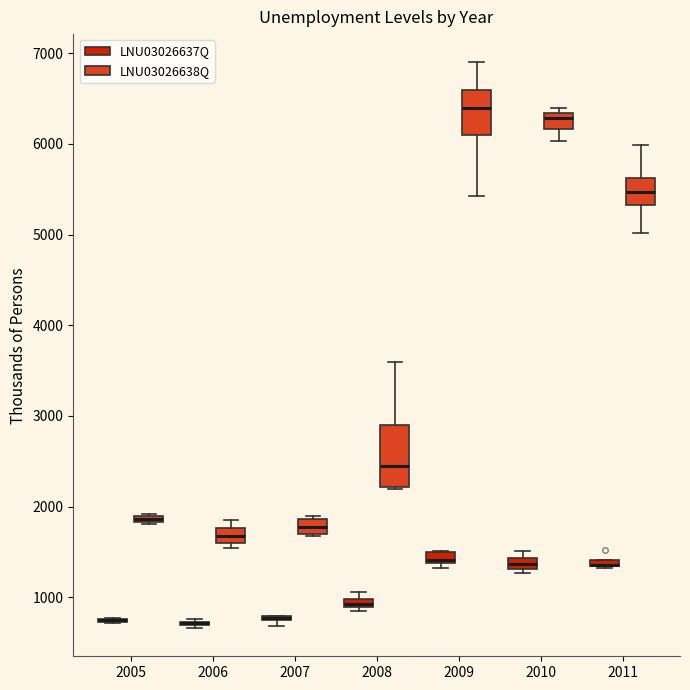

Comparing the boxes themselves (not the whiskers), which one is the tallest?

2008 (LNU03026638Q)